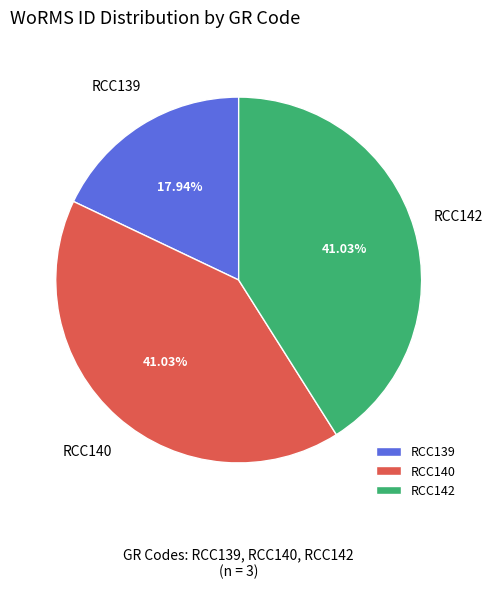

How many segments does this pie chart have?

3